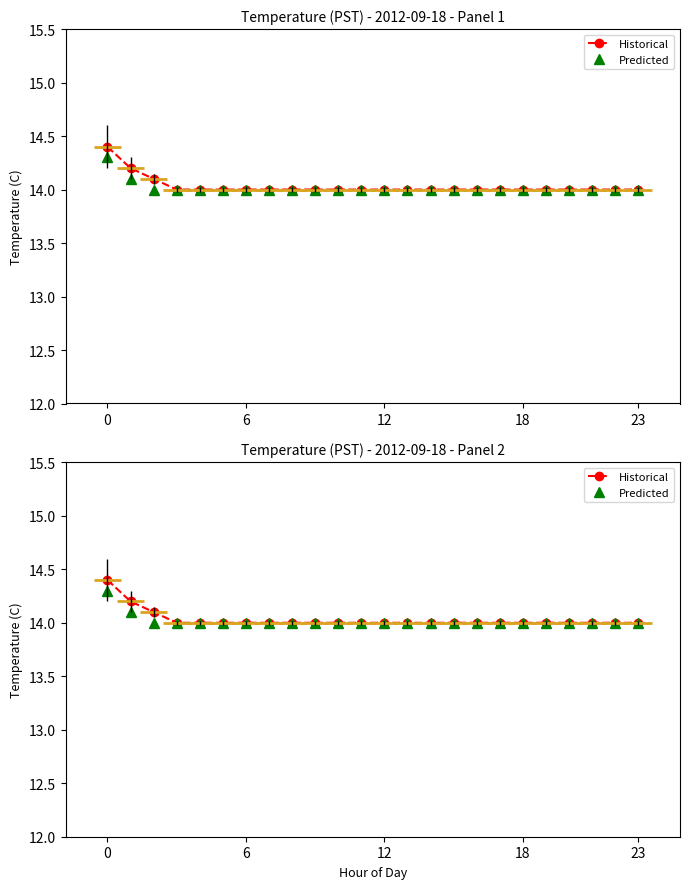

Rank the series by their average value, from lowest to highest.

Predicted, Historical